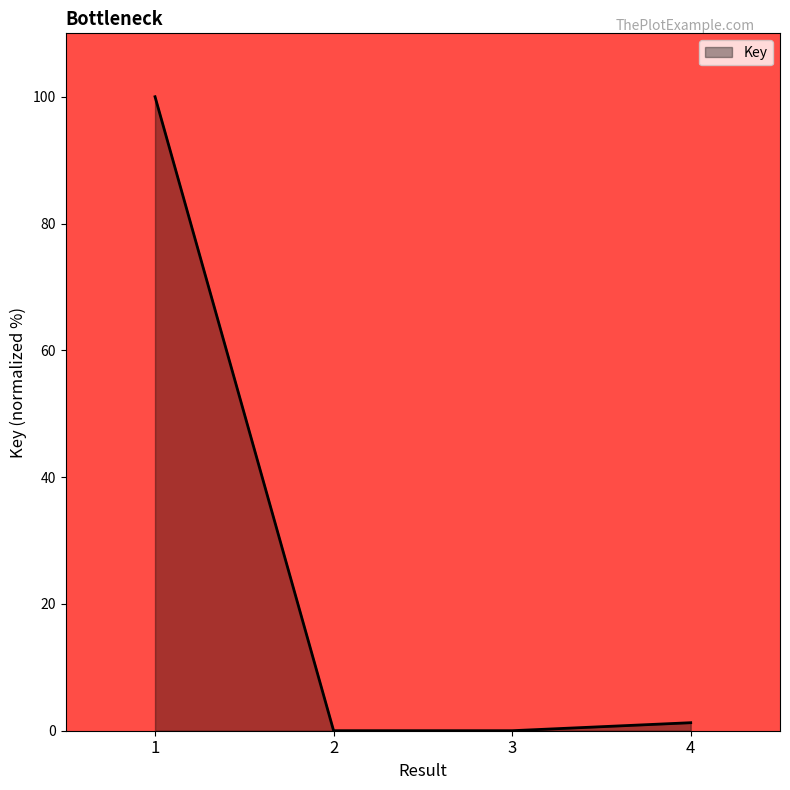

What value does the data have at 1?

100.0